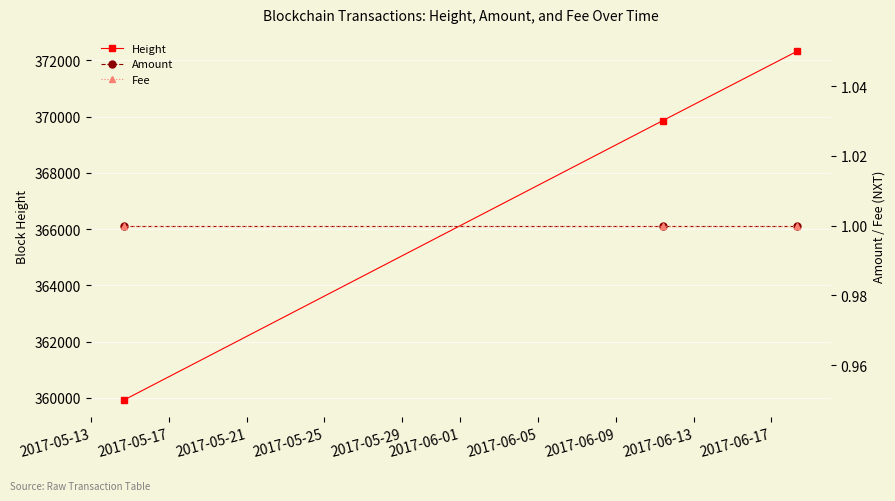

What is the lowest value of the Height series?

359933